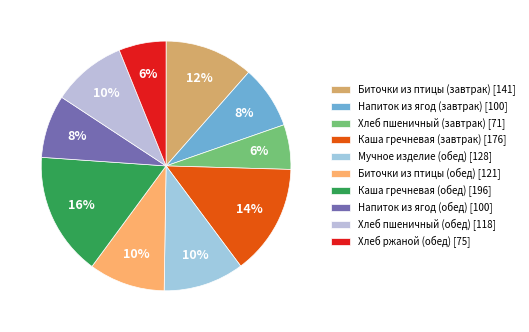

Is there any slice that represents more than half of the pie?

No